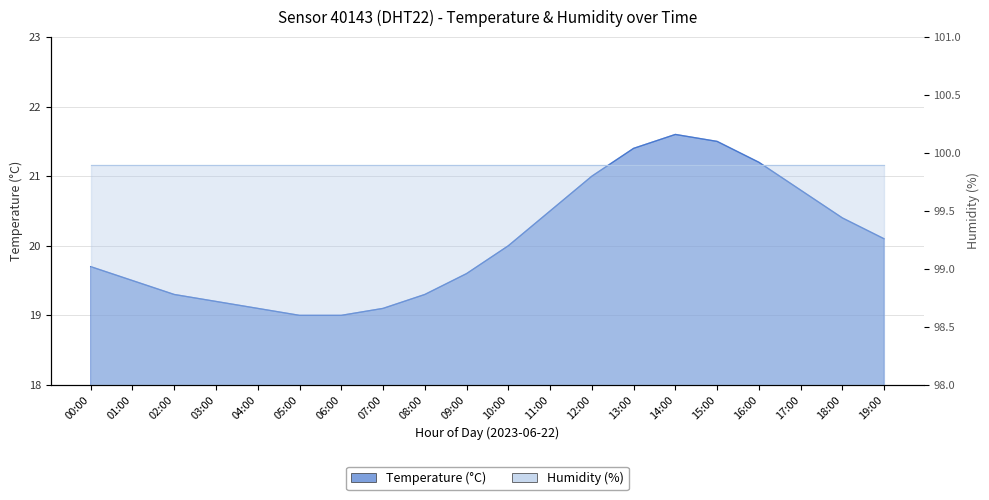

What is the label of the 10th point from the left?

09:00